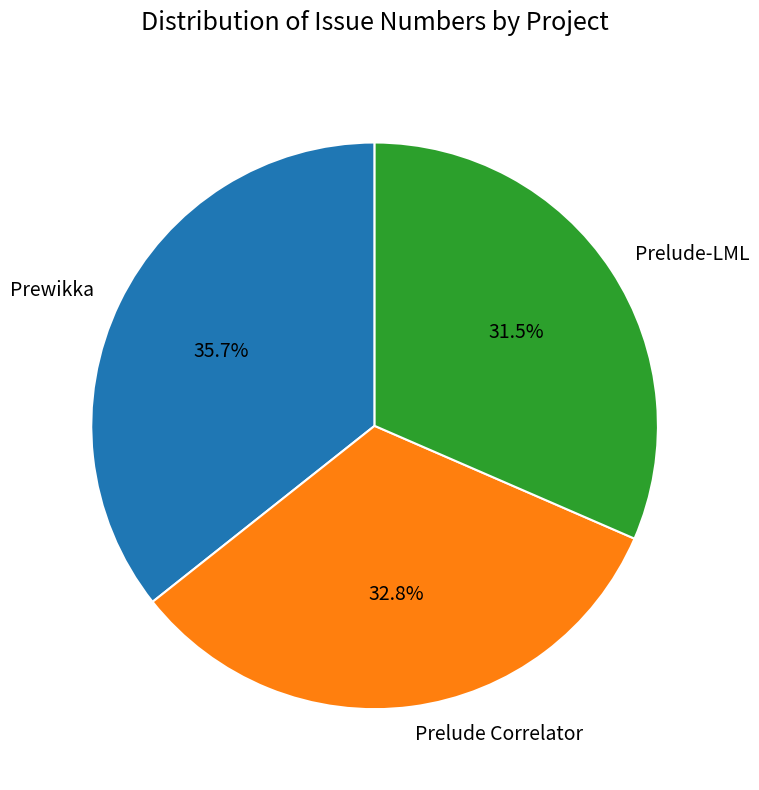

Is Prelude-LML the majority of the pie?

No